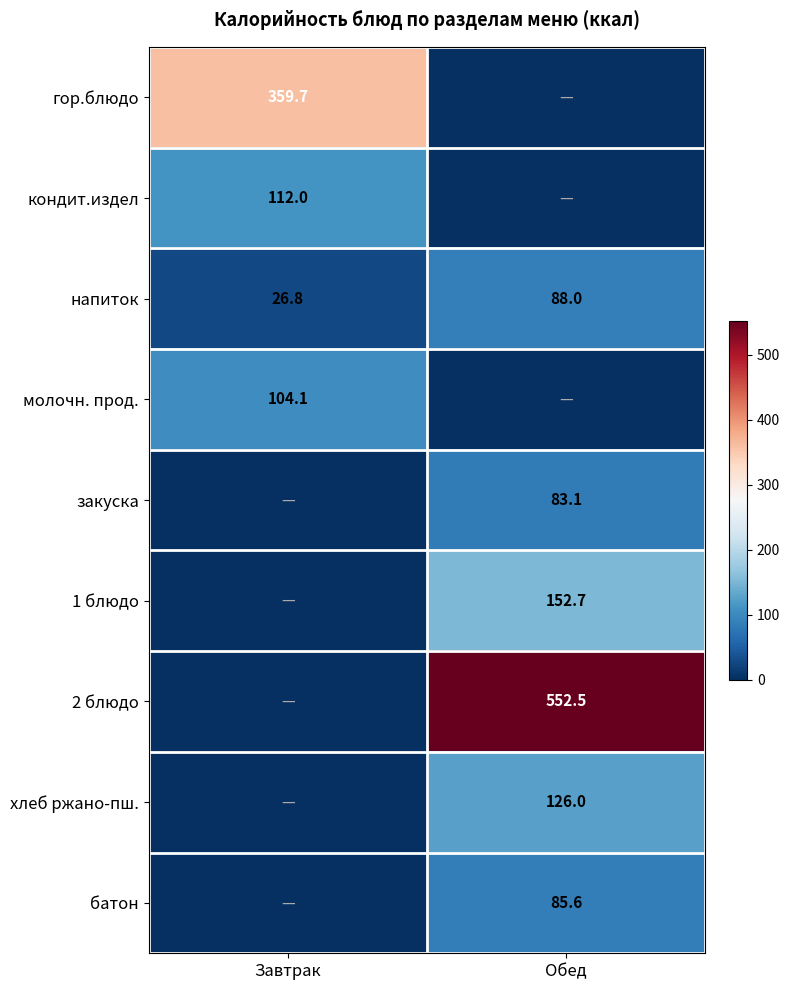

At which label is напиток closest to 57?

Завтрак